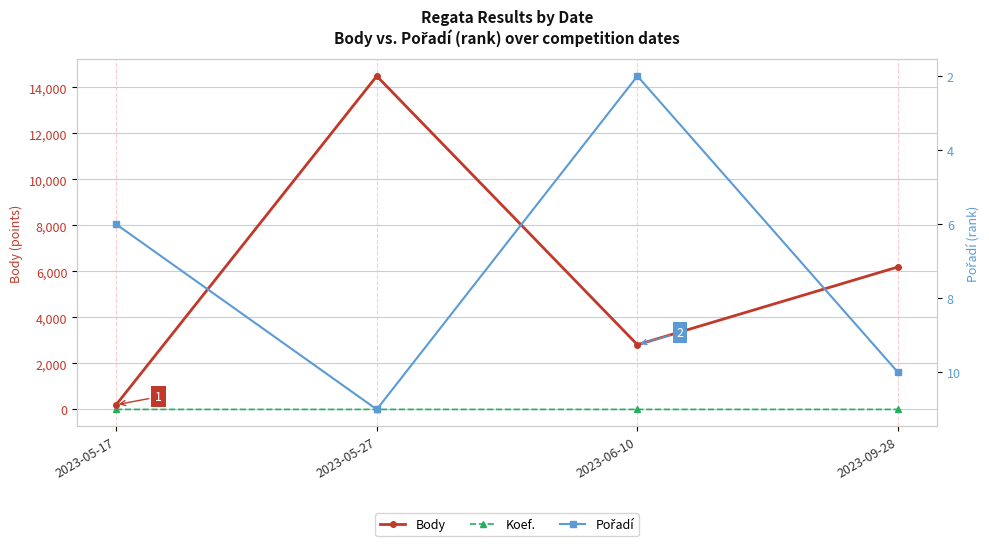

At 2023-05-27, list the series in order from largest to smallest.

Body, Pořadí, Koef.